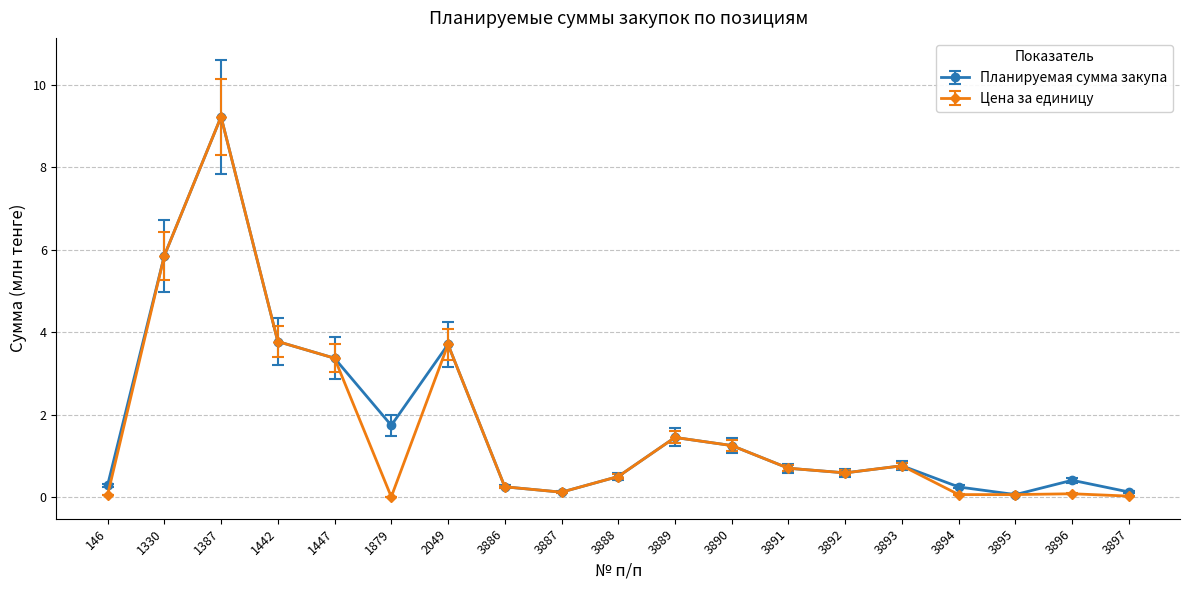

What is the value of the Цена за единицу point at the 4th from the left?

3.8